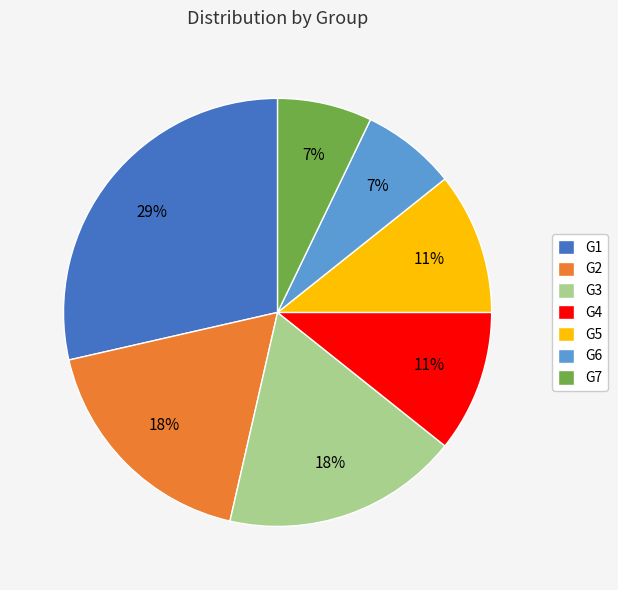

Do G1 and G3 together represent more than half of the pie?

No